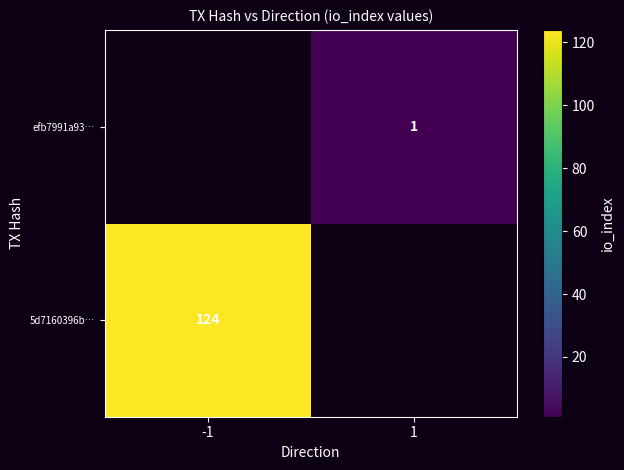

The efb7991a93… series shows 0.3 at 1. True or false?

False